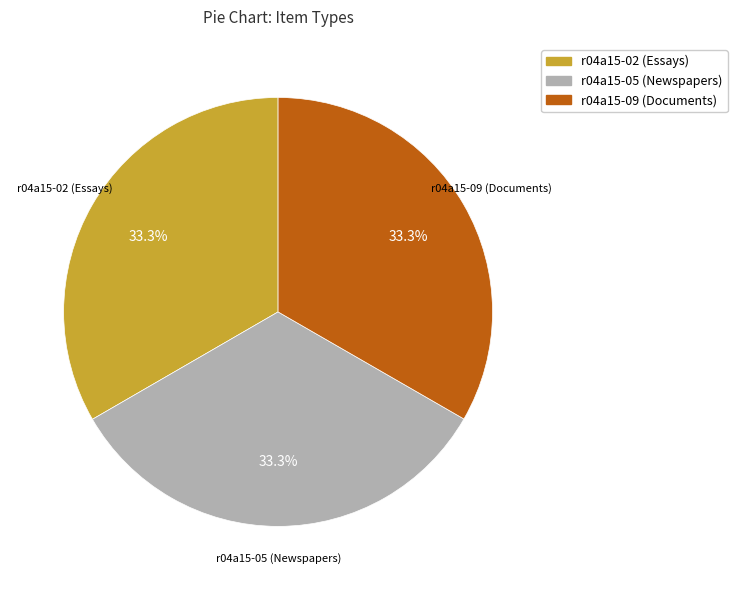

Is it true that r04a15-02 (Essays) is 26% of the pie?

False